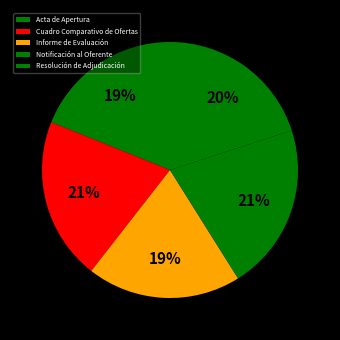

True or false: Notificación al Oferente accounts for 7% of the total.

False